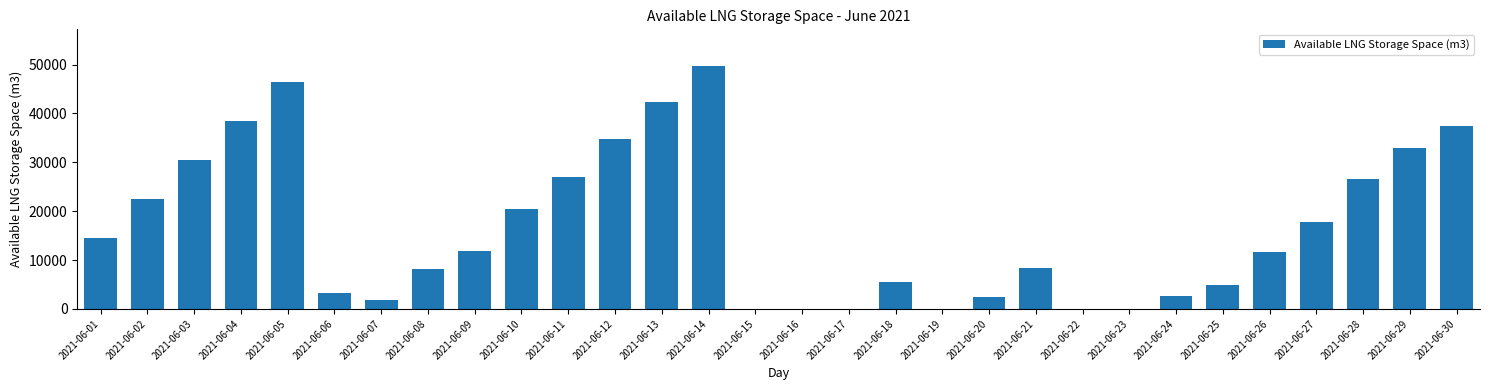

True or false: the data shows 31892 at 2021-06-19.

False